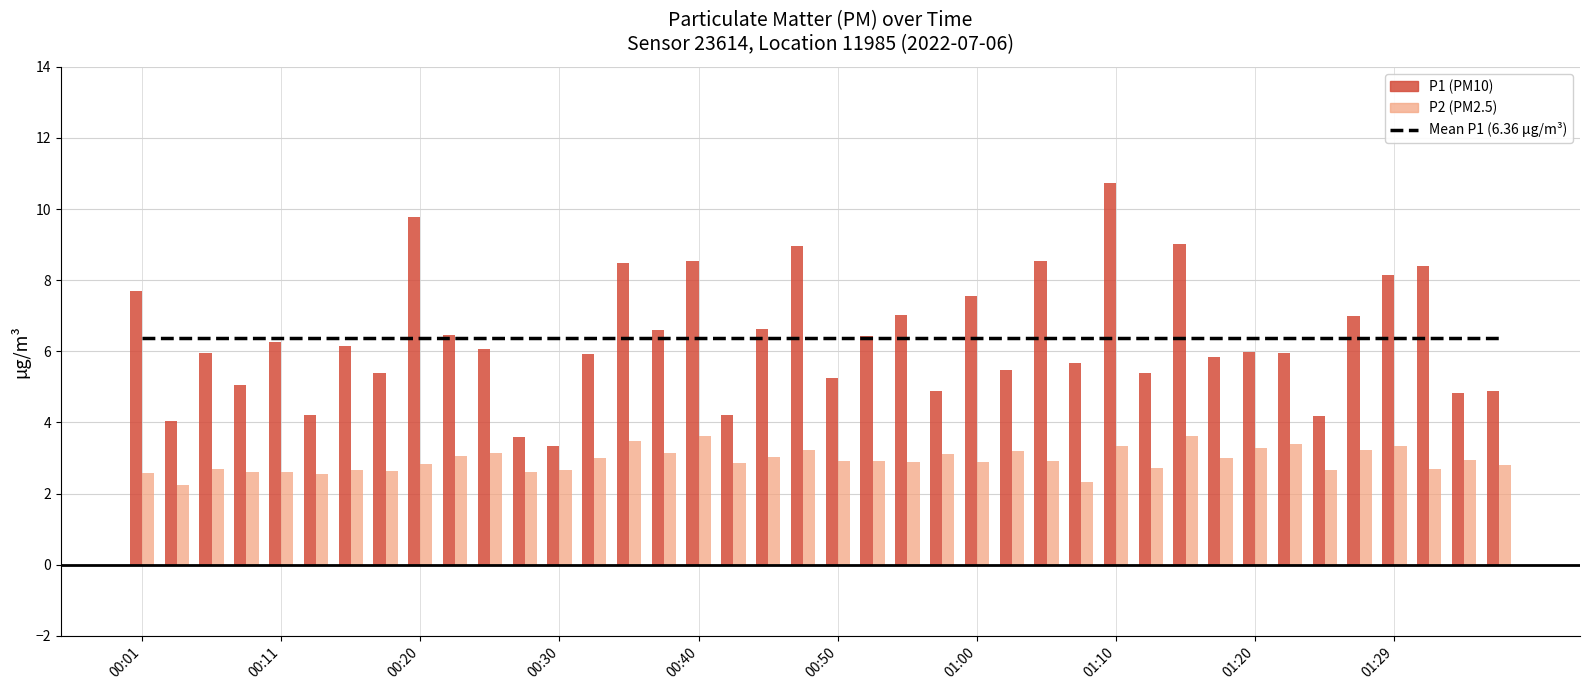

The P2 series shows 3.2 at 01:02. True or false?

True